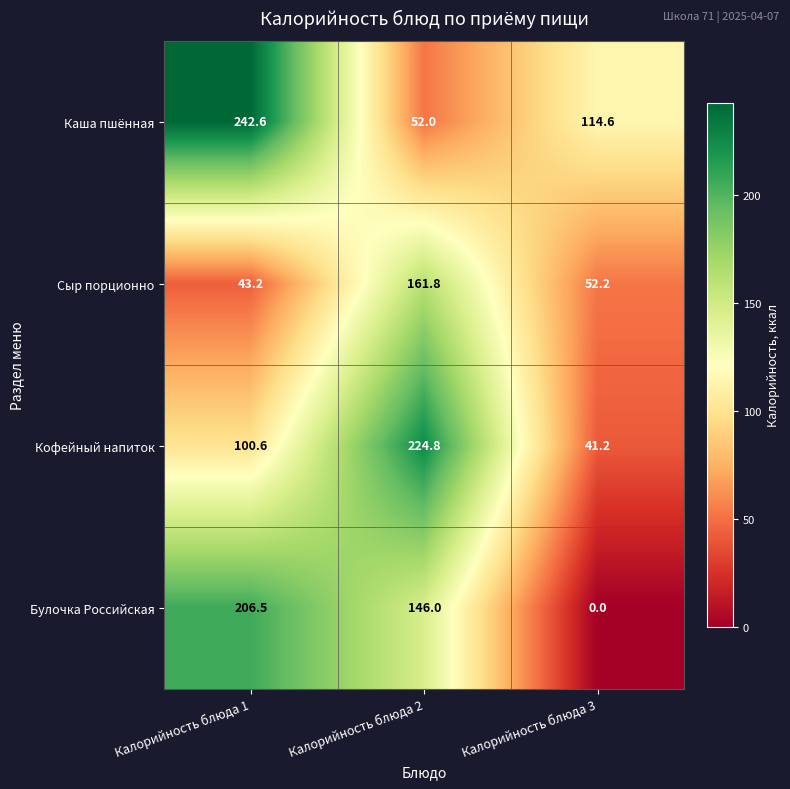

What is the sum of all Каша пшённая values?

409.2